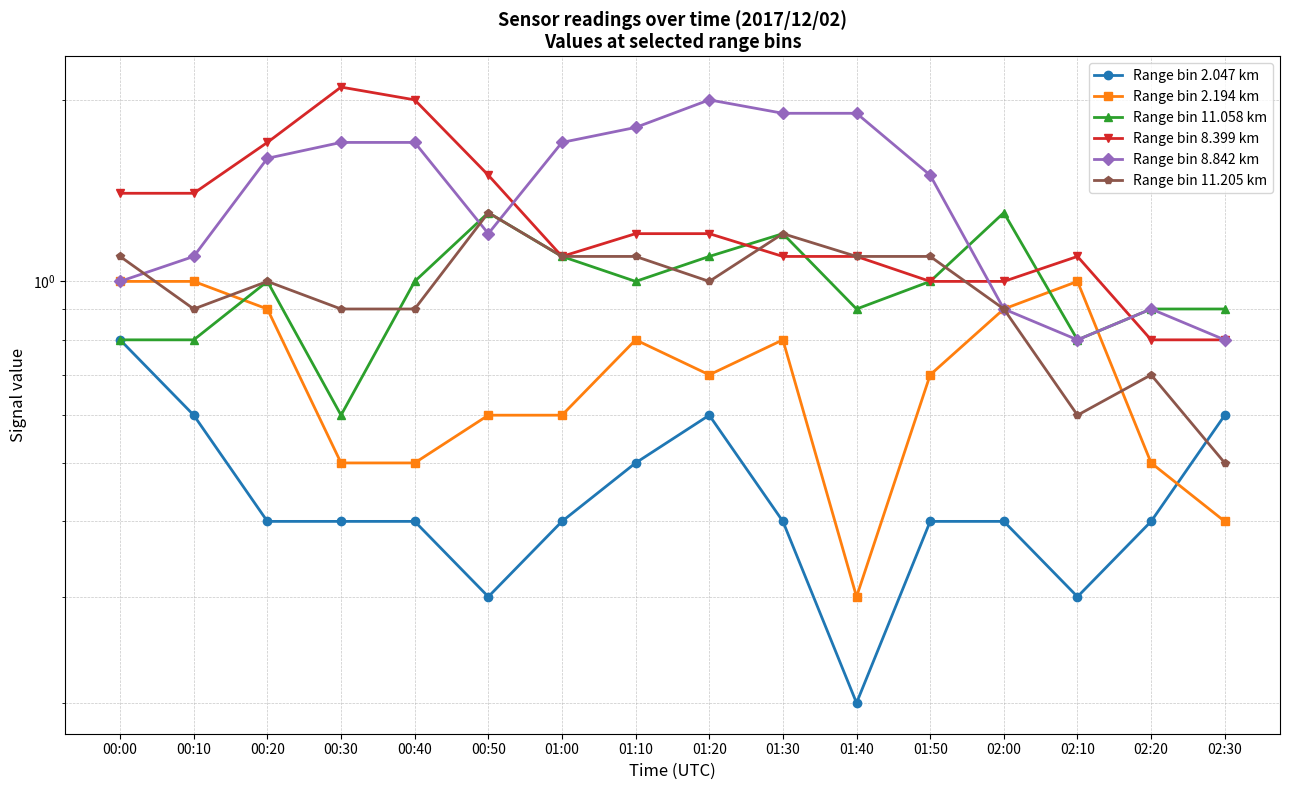

What is the difference between the second highest and second lowest values in the Range bin 8.842 km series?

1.1